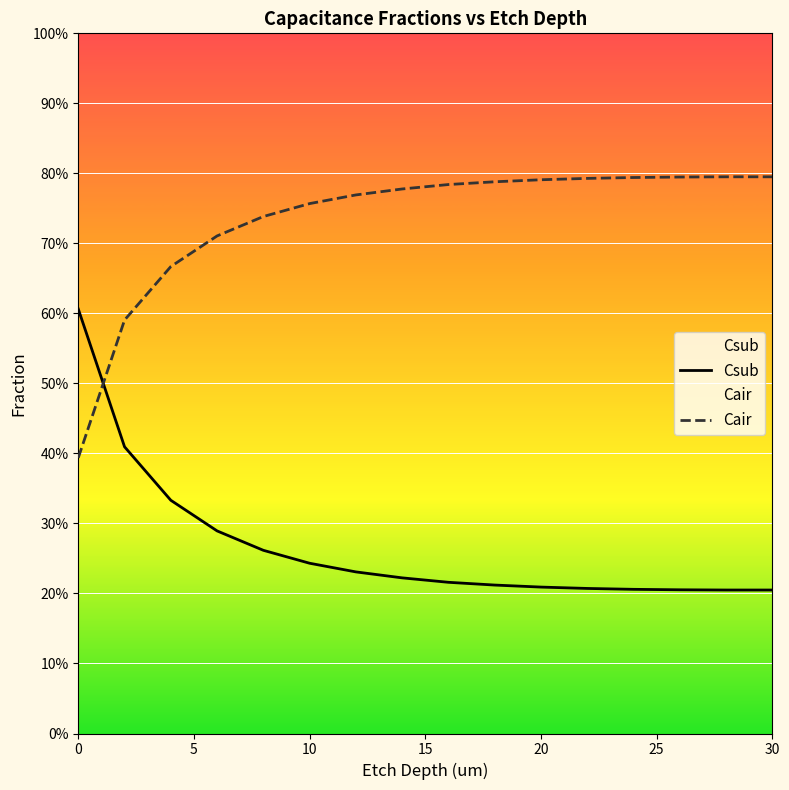

Does the chart display data point markers on the line(s)?

No